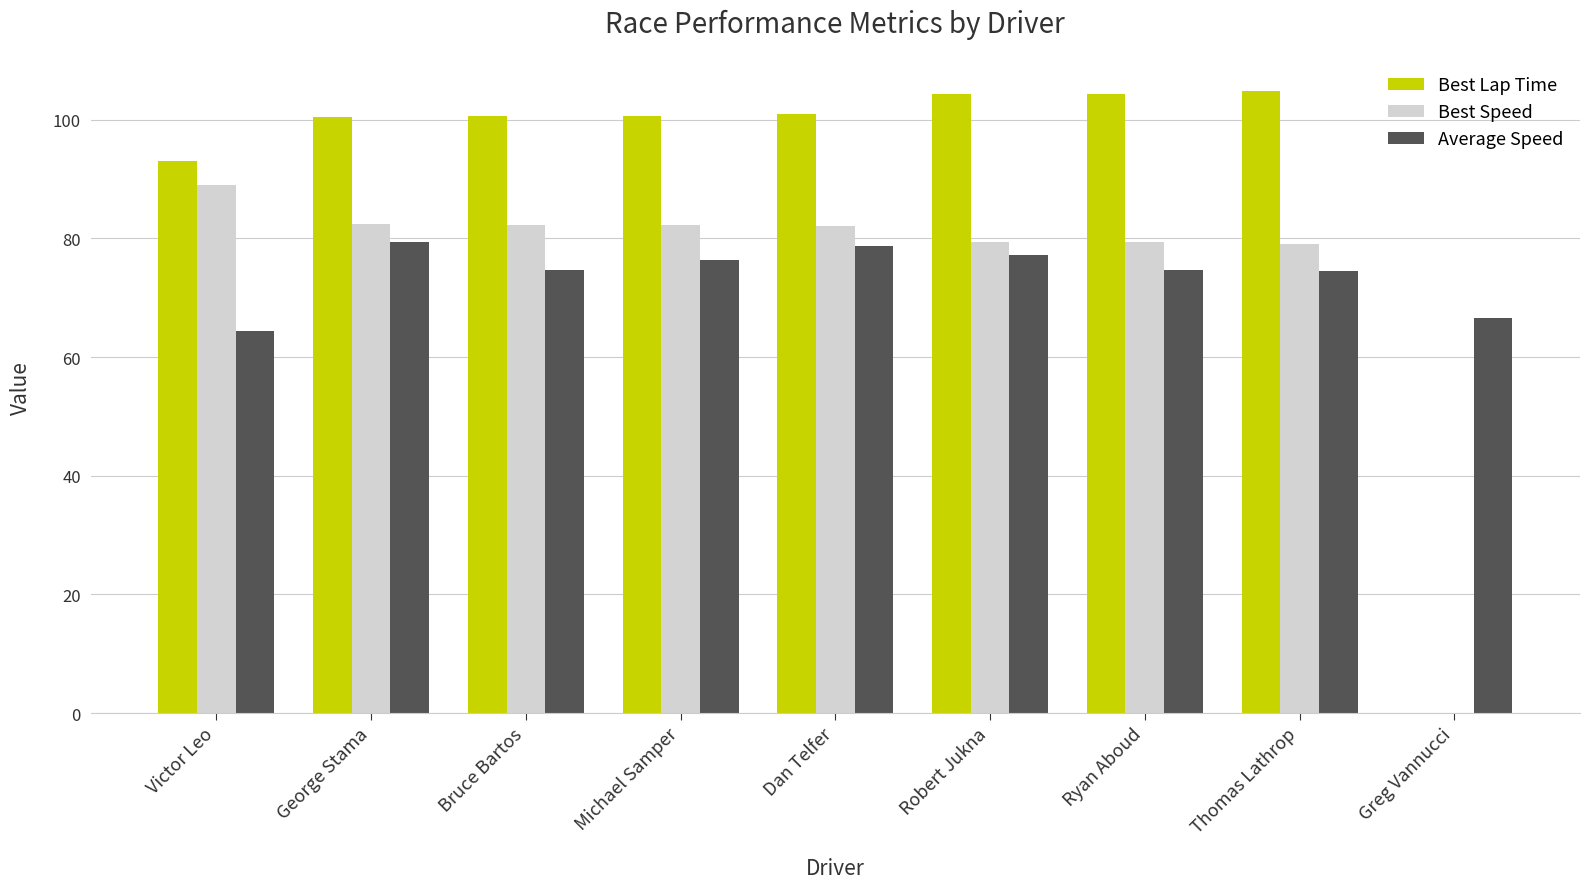

Which series has the largest total across all categories?

Best Lap Time